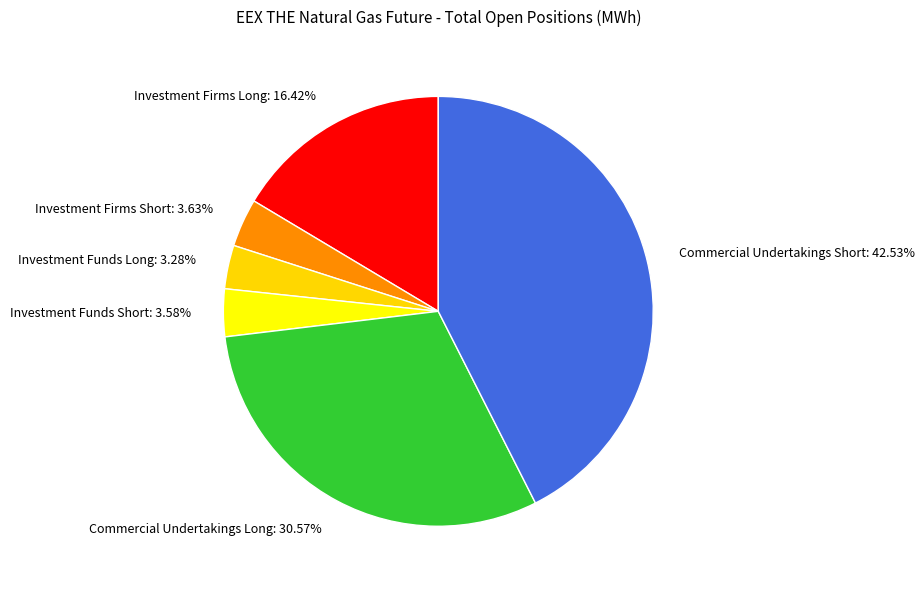

To the nearest percent, what is the average slice percentage?

17%